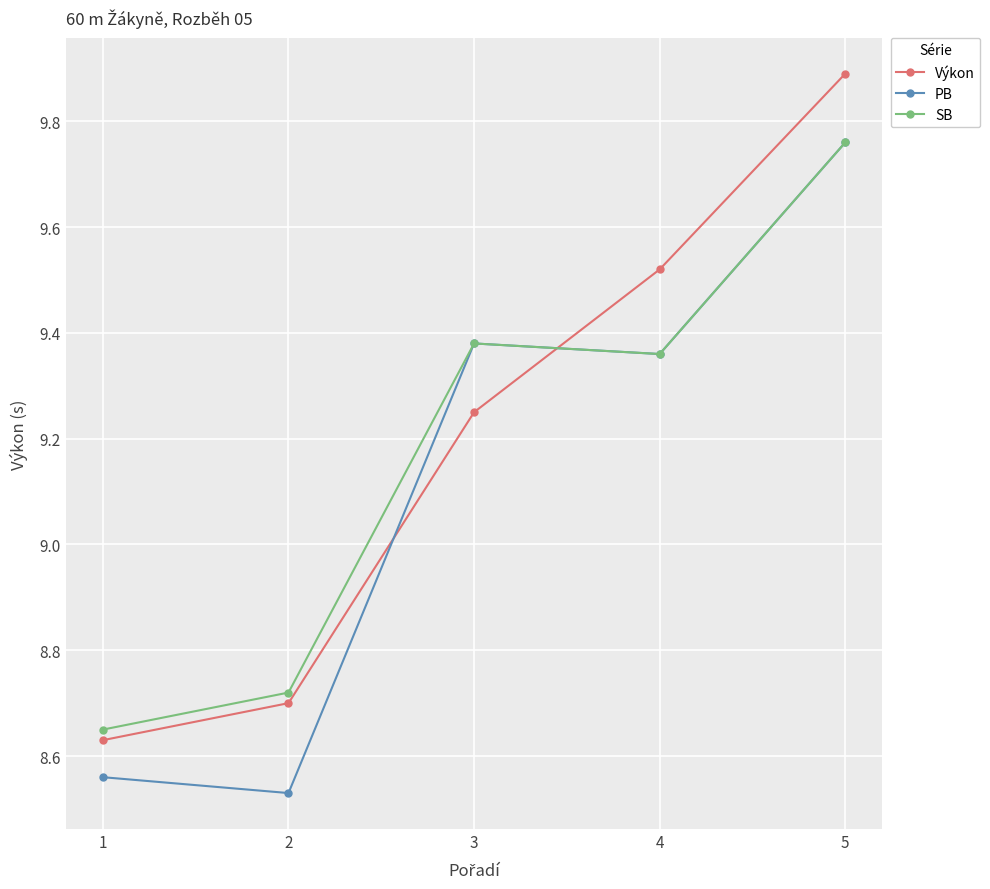

Is it true that Výkon equals 16.1 at 3?

False